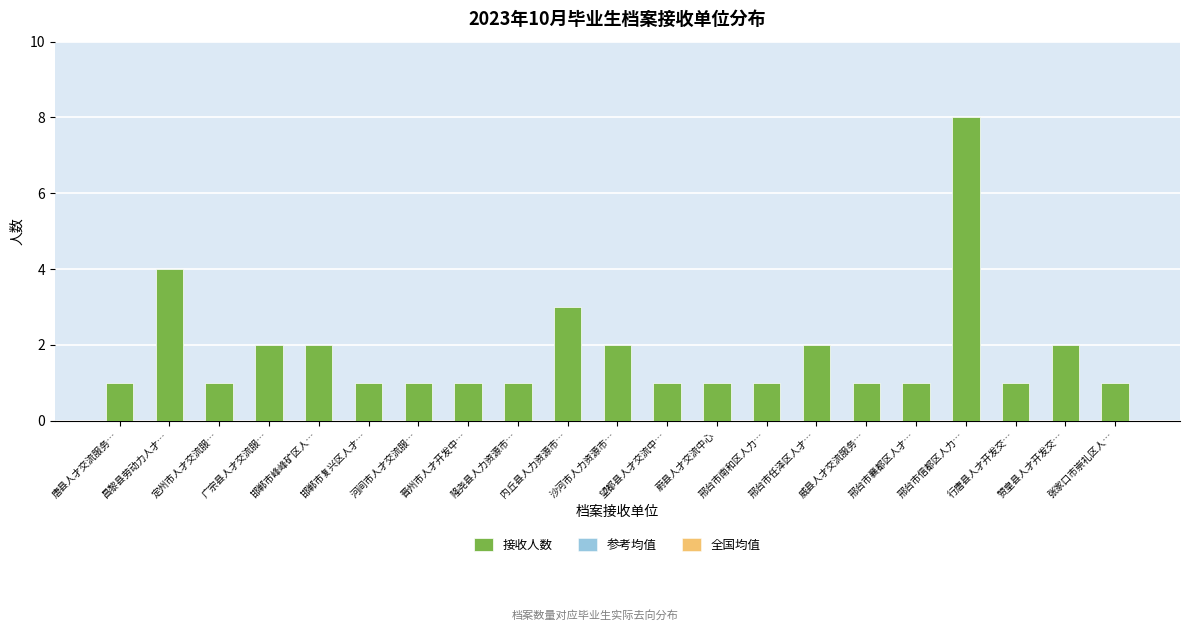

Rank the series at 行唐县人才开发交… from lowest to highest value.

全国均值, 参考均值, 接收人数